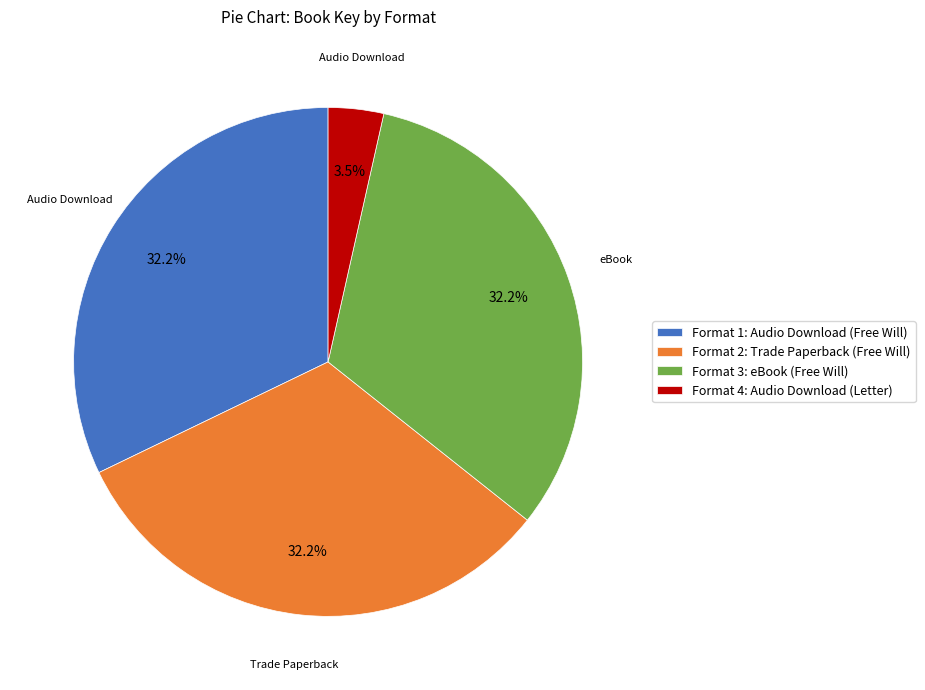

What portion of the pie excludes Format 2: Trade Paperback (Free Will)?

67.8%